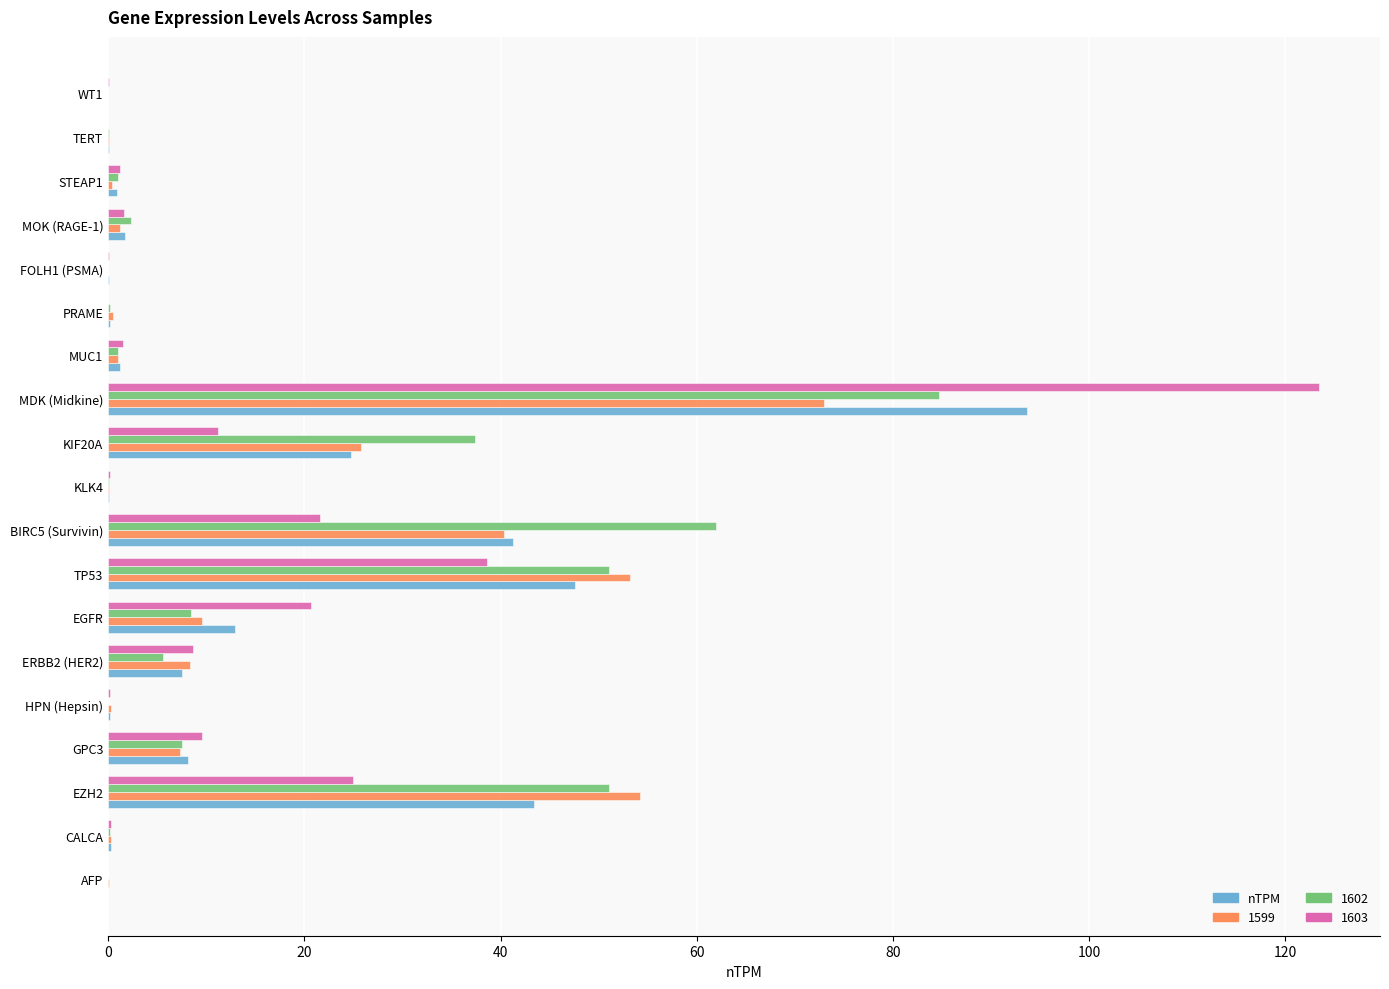

At which label does 1603 reach its peak?

MDK (Midkine)